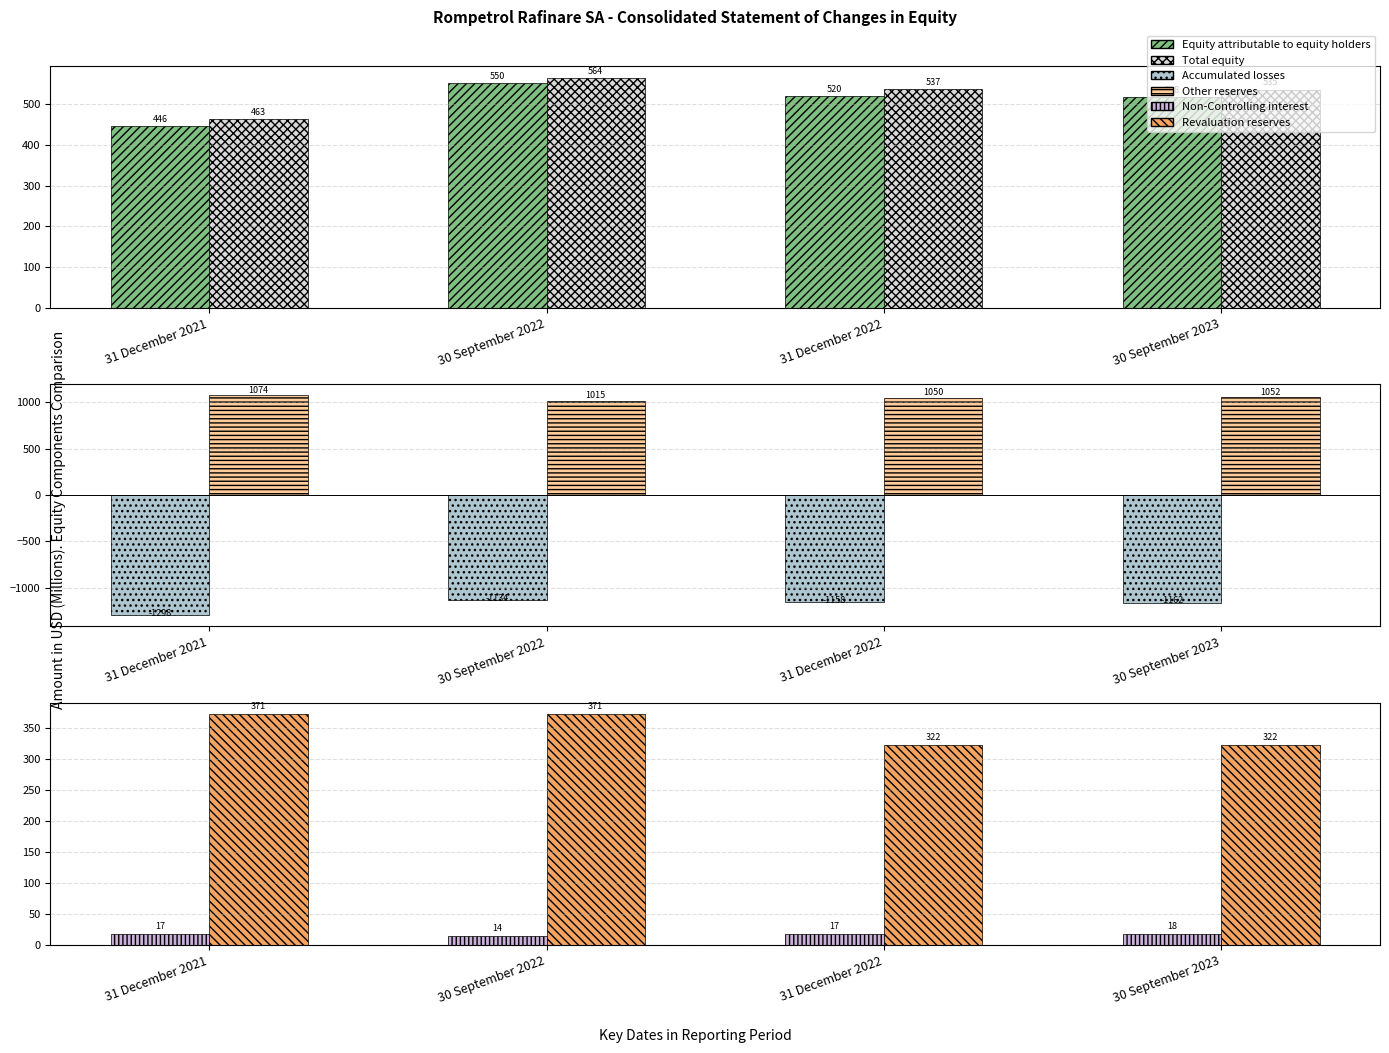

Is the value of Revaluation reserves at 31 December 2021 greater than the value of Non-Controlling interest at 30 September 2022?

Yes